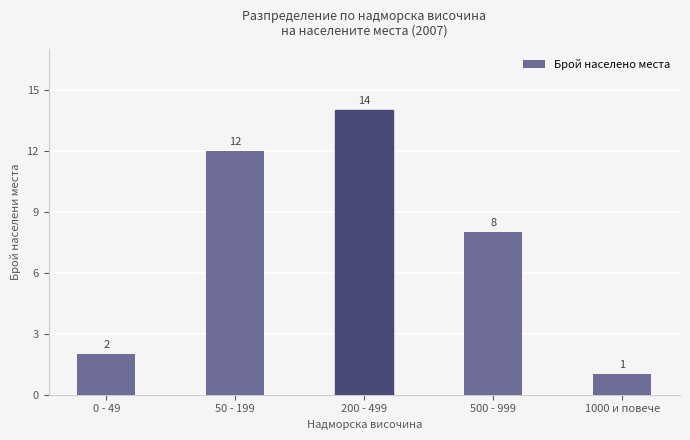

What is the change in value from 50 - 199 to 200 - 499?

+2